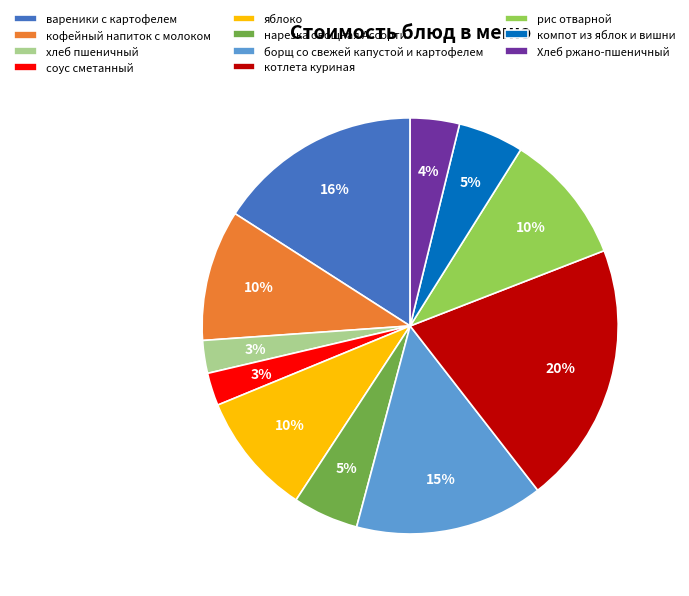

To the nearest percent, what is the average slice percentage?

9%